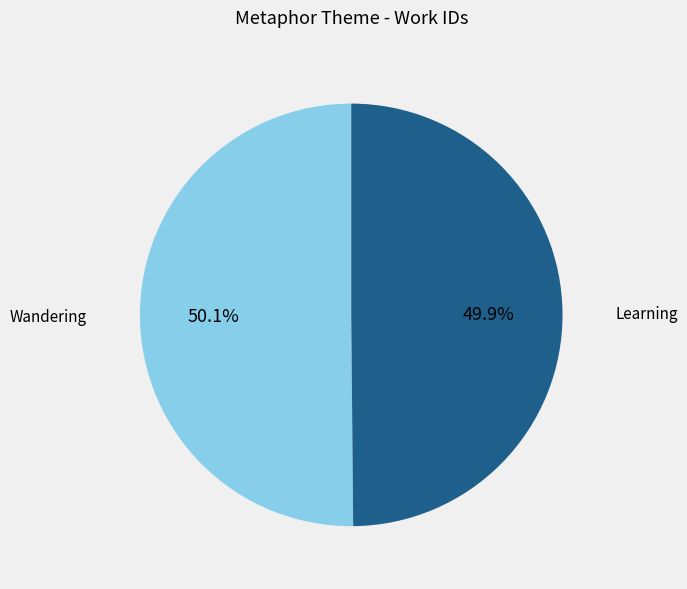

Does any single category account for the majority?

Yes